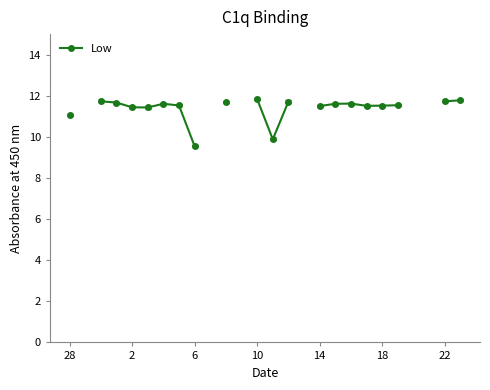

Between 13 and 14, which is larger?

14